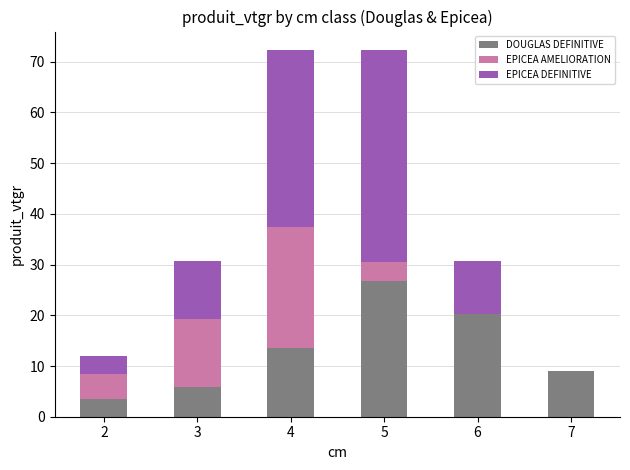

Reading right to left, list the values for the DOUGLAS DEFINITIVE series.

7=8.9	6=20.2	5=26.8	4=13.6	3=5.9	2=3.5